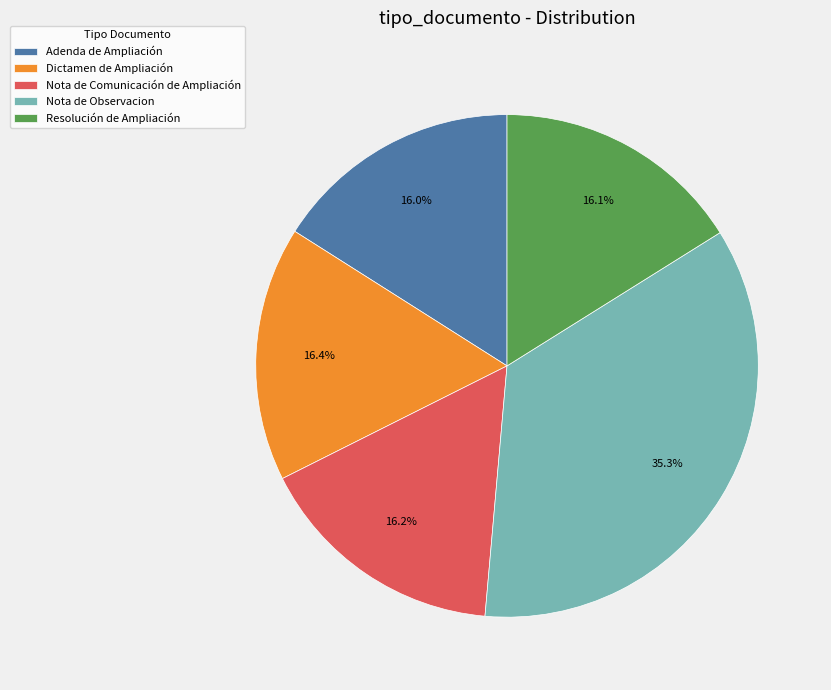

To the nearest percent, what is the average slice percentage?

20%